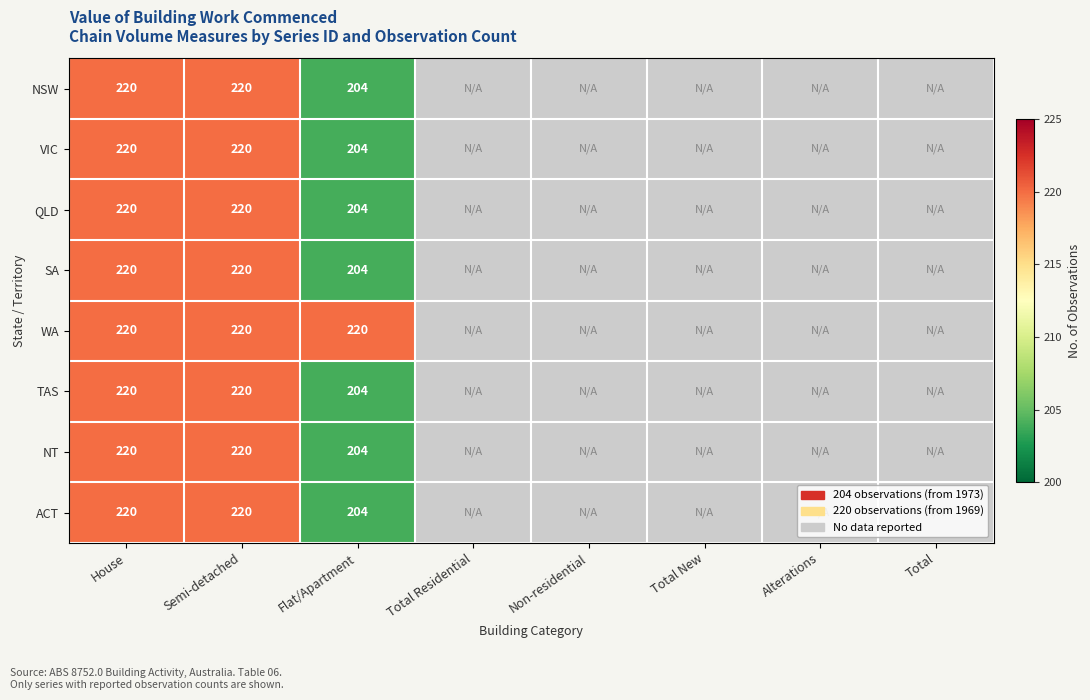

Is it true that WA equals 331 at House?

False